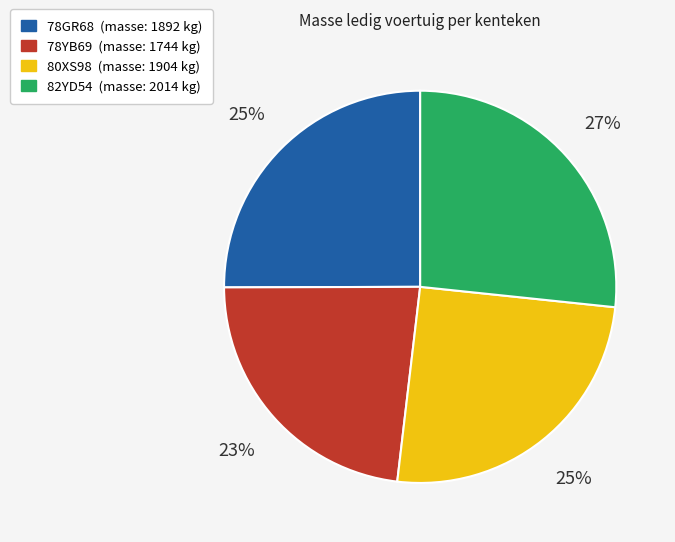

To the nearest percent, what percentage of the pie is 82YD54?

27%